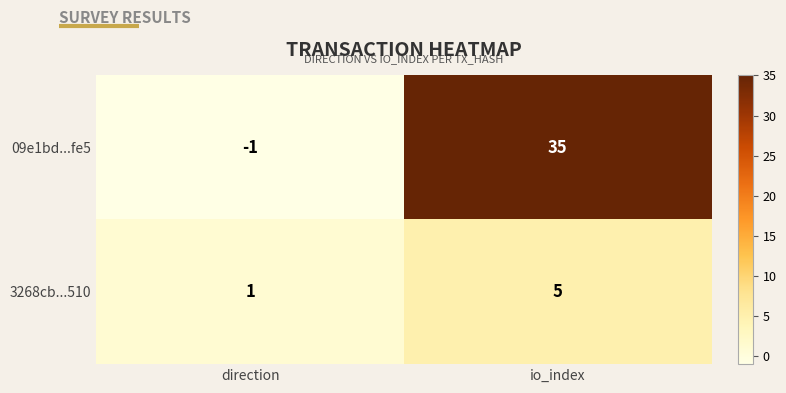

What value does the 09e1bd...fe5 series have at io_index, to the nearest 10?

40